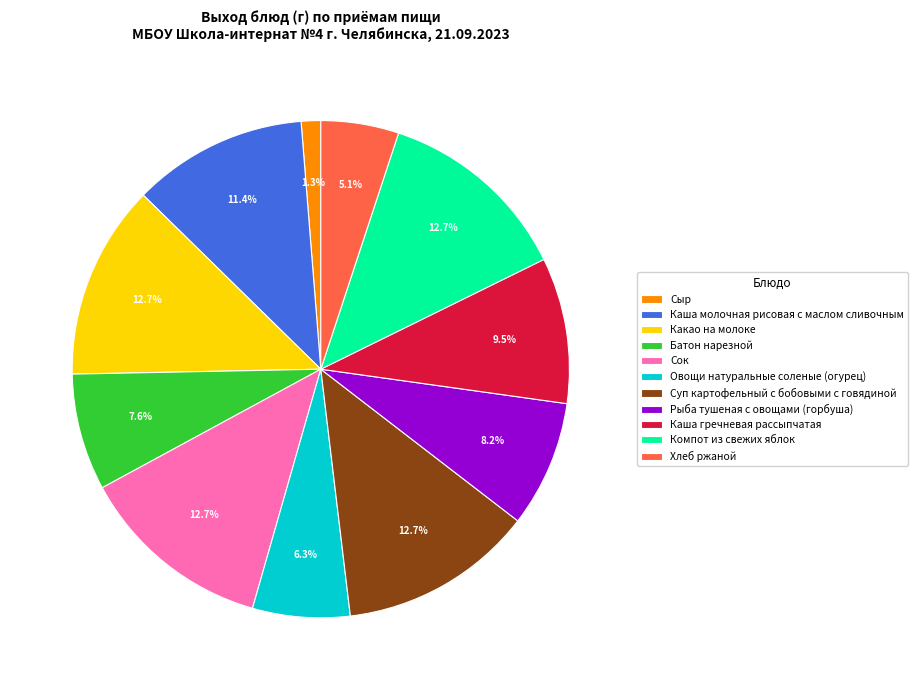

True or false: Сок accounts for 23% of the total.

False